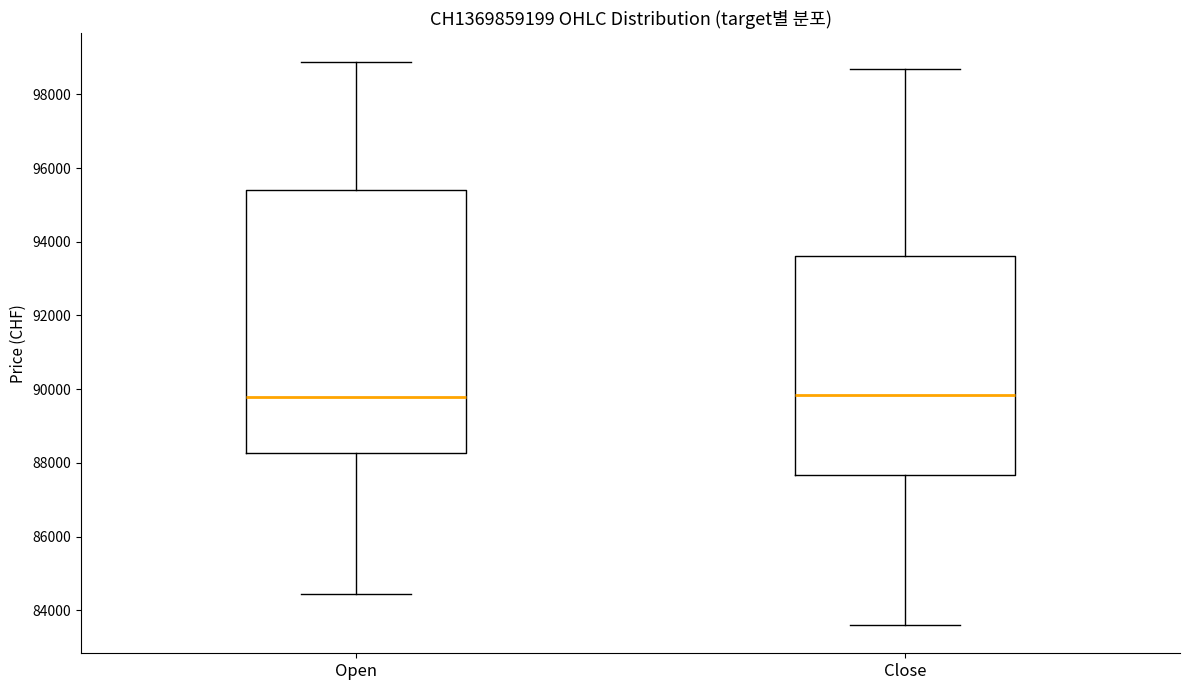

Where does the median line of the box for Open sit on the y-axis? The values are not printed on the chart, so give them approximately, as read against the axis.

89800